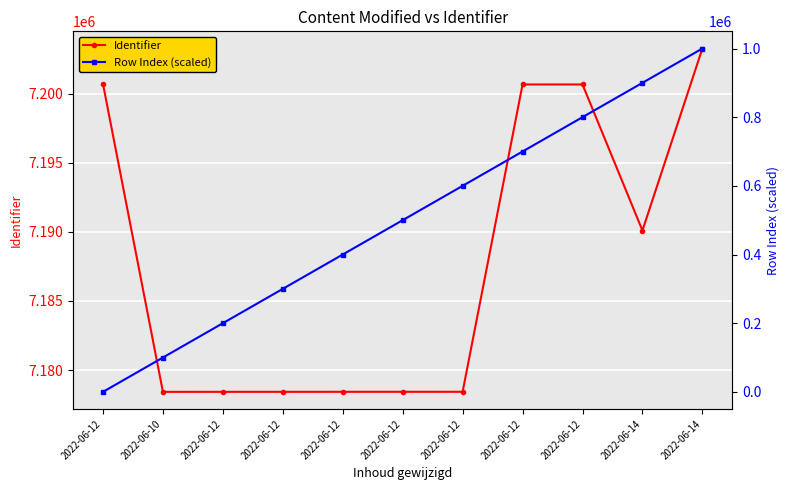

Reading left to right, transcribe all the data shown in this chart.

Identifier: 2022-06-12=7200692	2022-06-10=7178424	2022-06-12=7178426	2022-06-12=7178427	2022-06-12=7178428	2022-06-12=7178429	2022-06-12=7178430	2022-06-12=7200657	2022-06-12=7200658	2022-06-14=7190095	2022-06-14=7203259
Row Index (scaled): 2022-06-12=0	2022-06-10=100000	2022-06-12=200000	2022-06-12=300000	2022-06-12=400000	2022-06-12=500000	2022-06-12=600000	2022-06-12=700000	2022-06-12=800000	2022-06-14=900000	2022-06-14=1000000